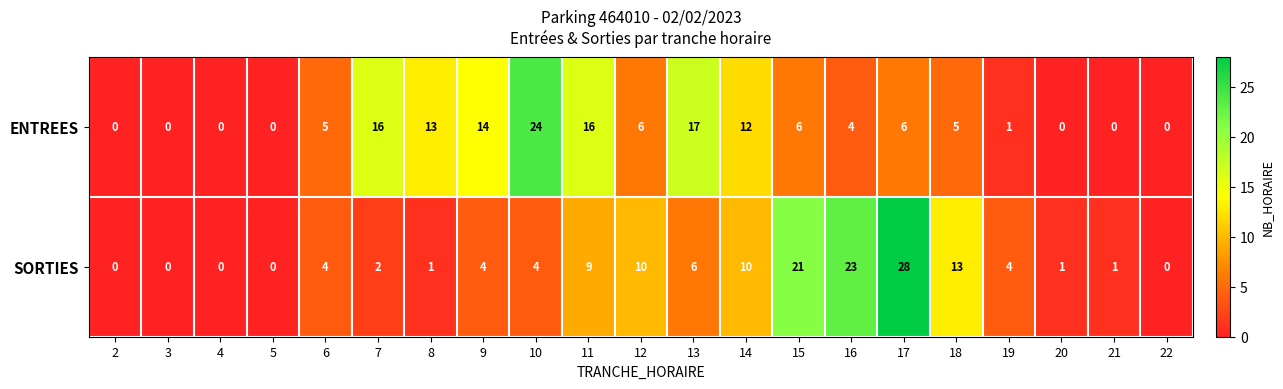

At 9, list the series in order from smallest to largest.

SORTIES, ENTREES